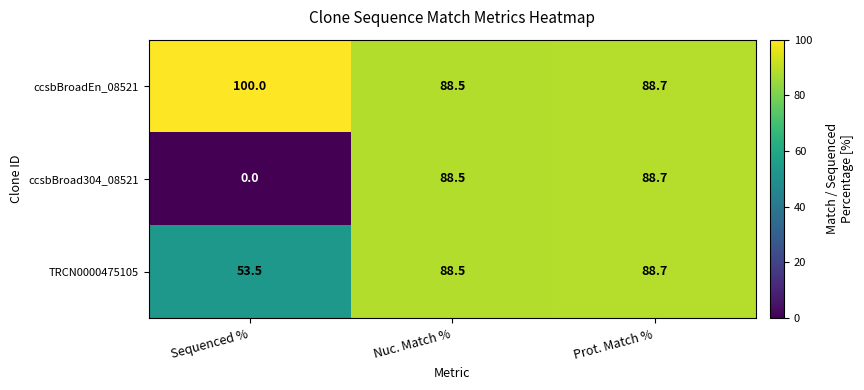

Is it true that TRCN0000475105 equals 88.5 at Nuc. Match %?

True